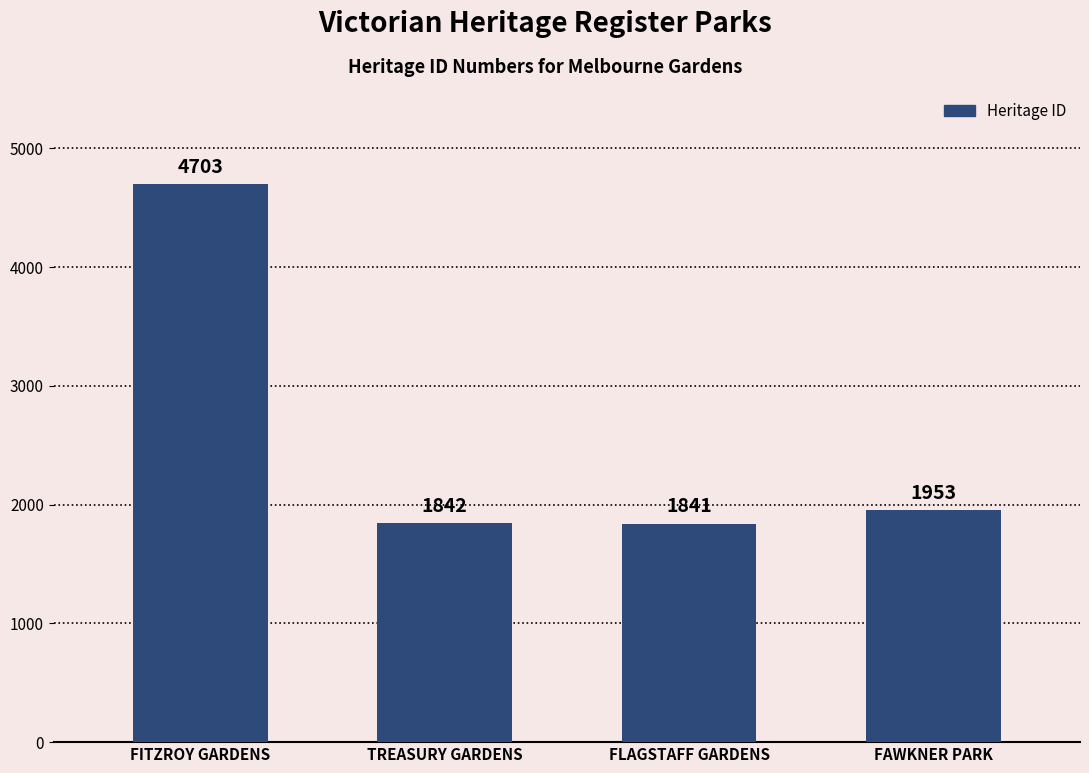

What is the label of the 2nd bar from the left?

TREASURY GARDENS